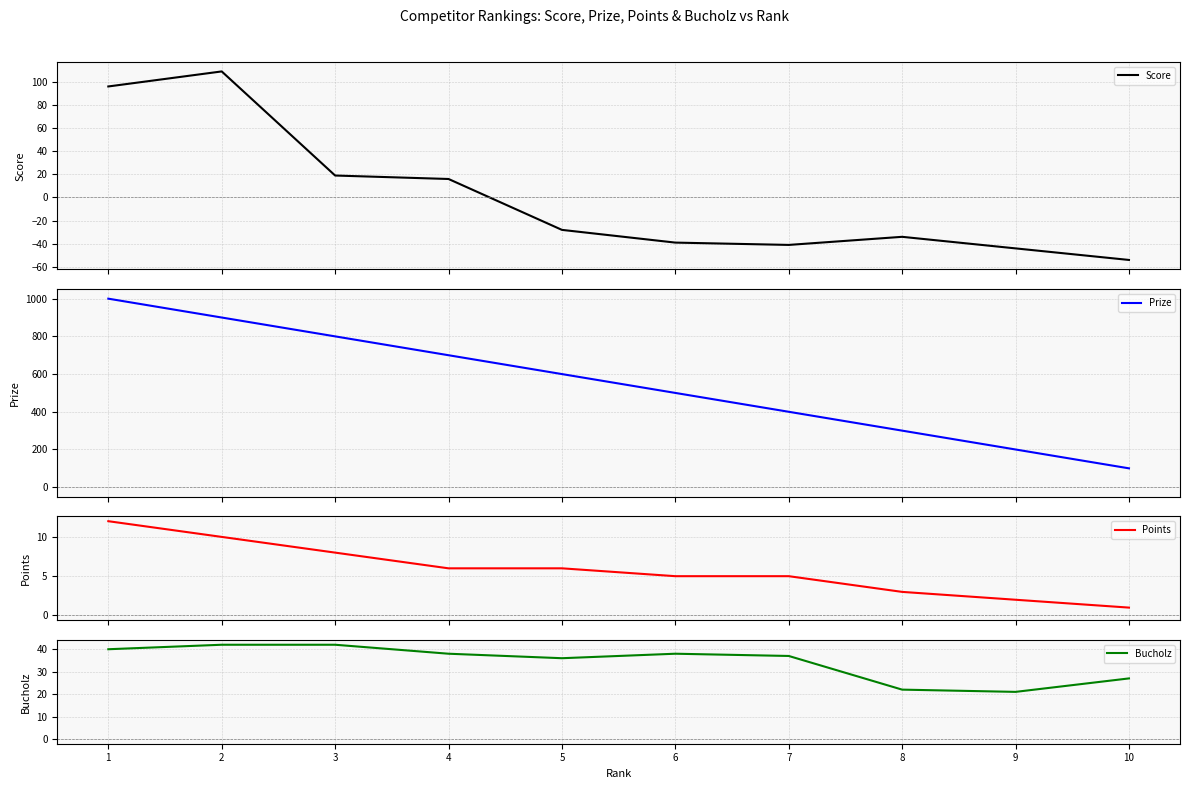

Where does the Bucholz series first go above 38?

1